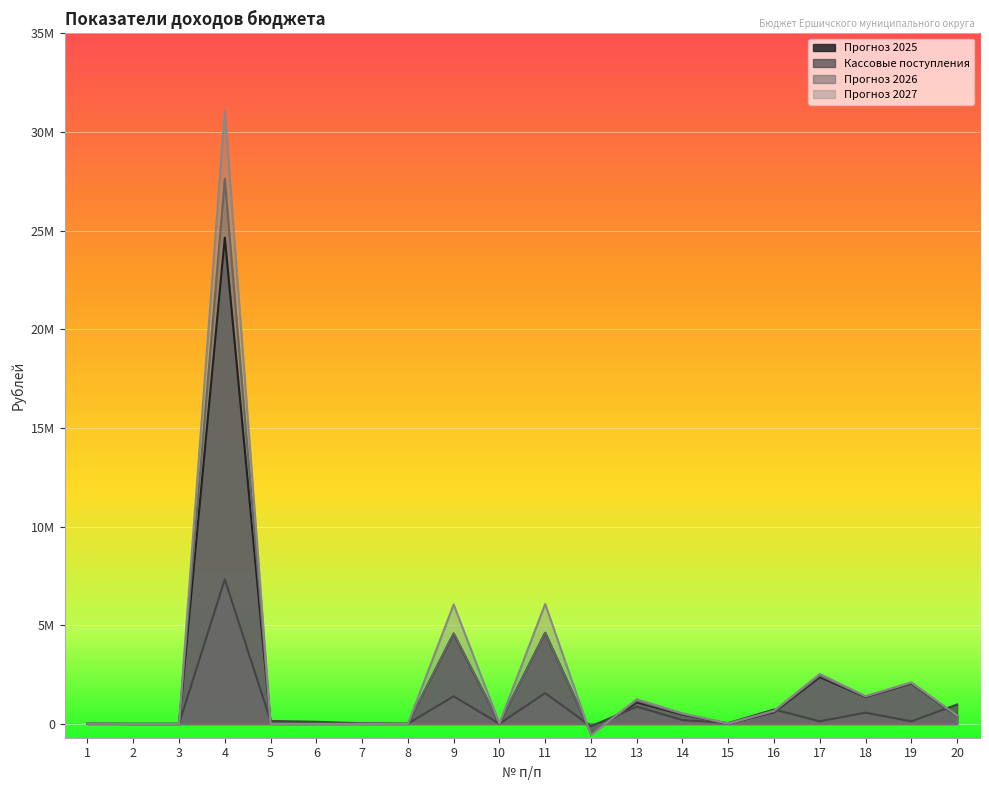

Rank the series by their maximum value, from lowest to highest.

Кассовые поступления, Прогноз 2025, Прогноз 2026, Прогноз 2027